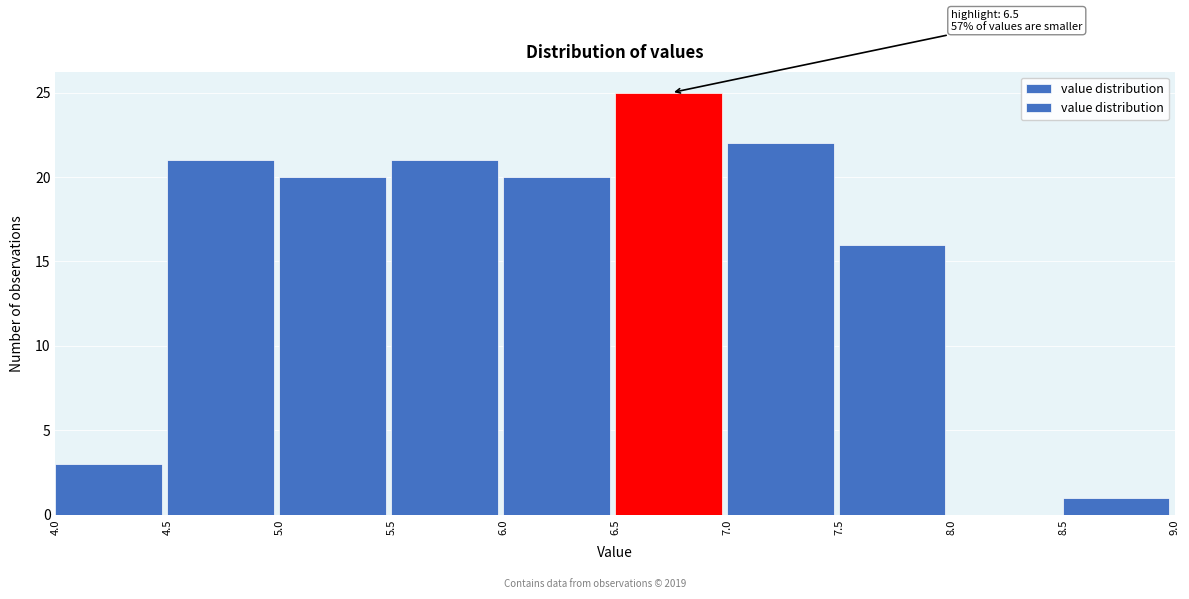

Over which range of the x-axis is the bar tallest?

6.5 to 7.0